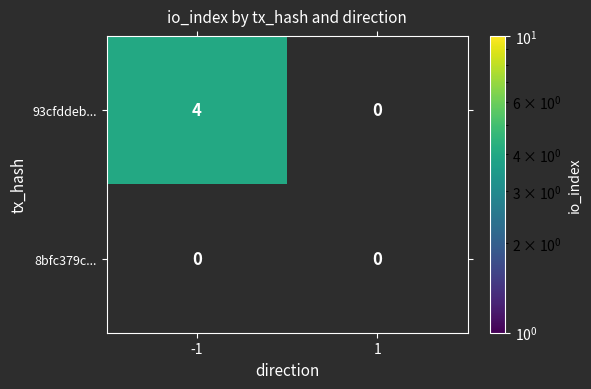

Reading left to right, list all the values displayed in this chart.

93cfddeb...: 4	0
8bfc379c...: 0	0